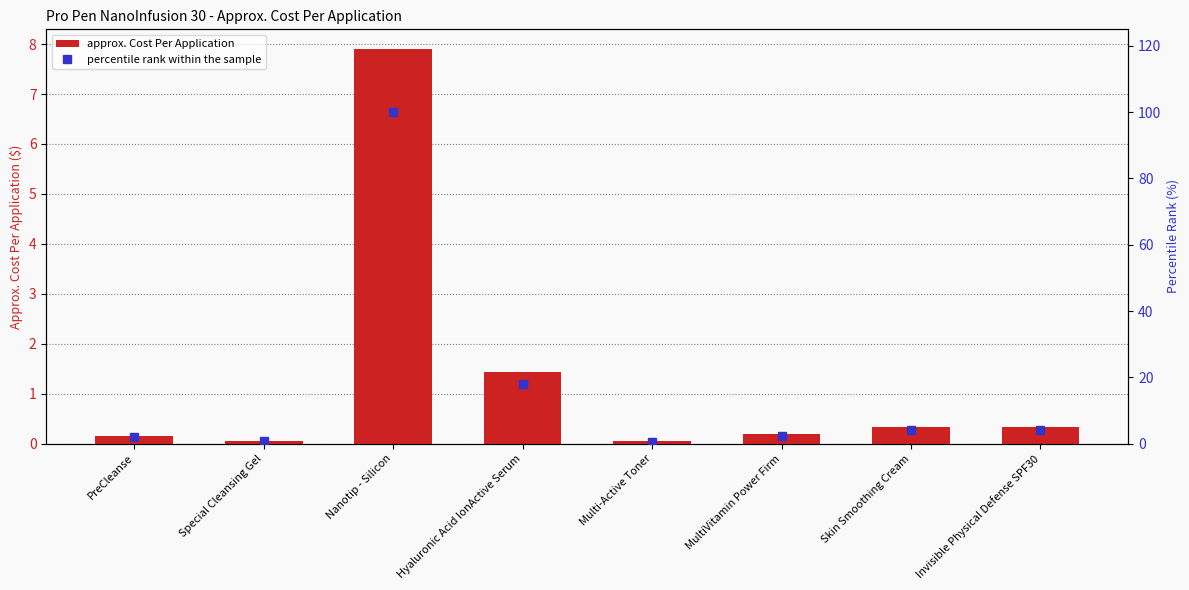

Which series changed the most between Nanotip - Silicon and Invisible Physical Defense SPF30?

percentile rank within the sample